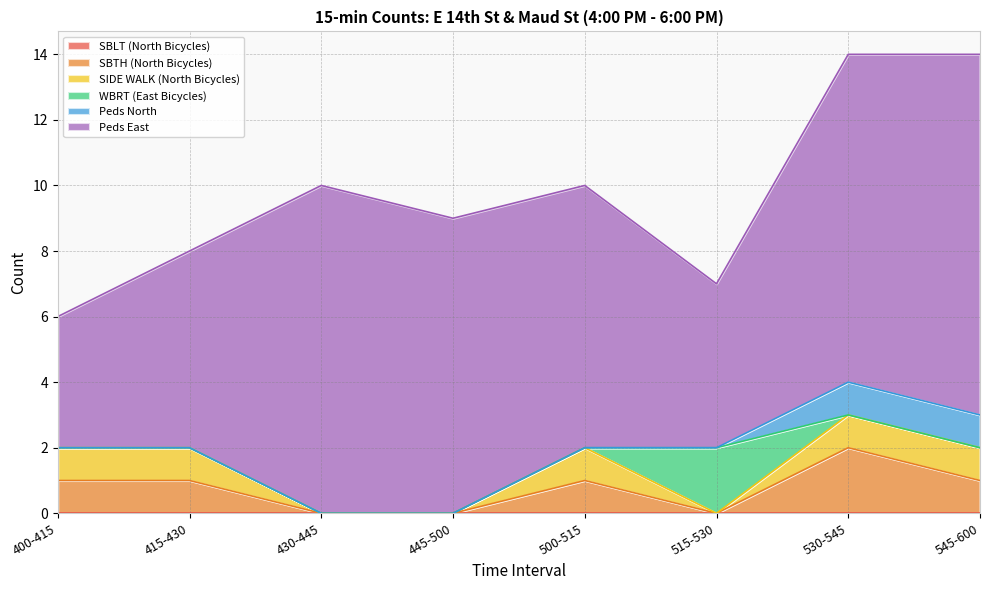

How many lines are shown in the chart?

6